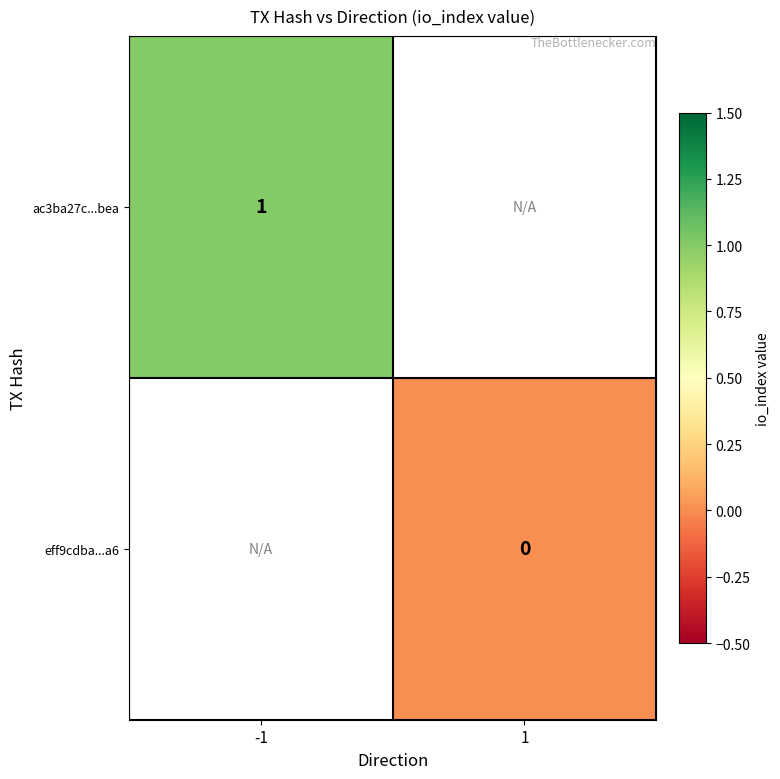

True or false: ac3ba27c...bea has a value of 2 at -1.

False